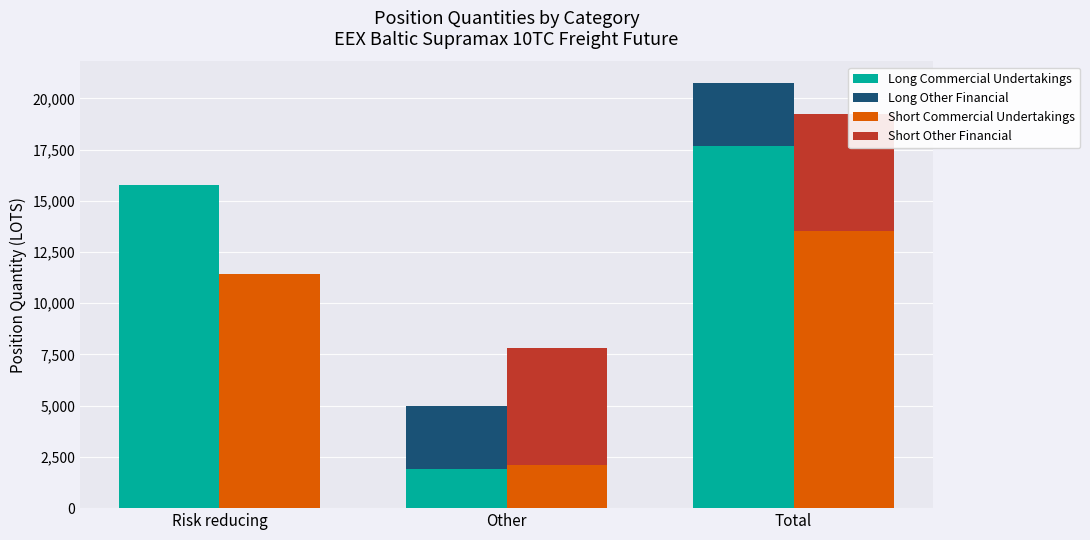

What is the difference between the Short Other Financial values at Risk reducing and Total?

5672.0